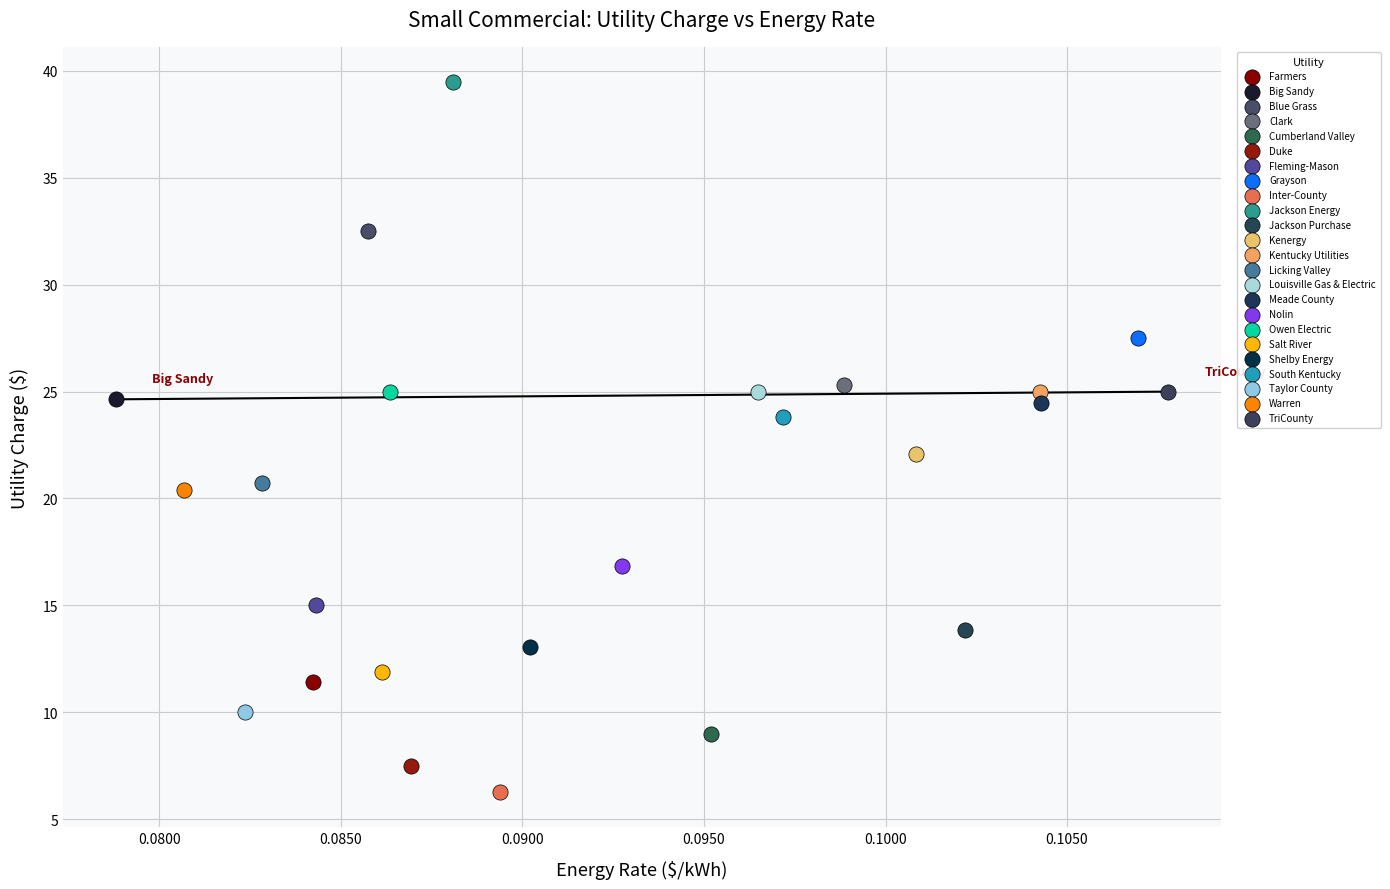

What are all the series names shown in the legend?

Farmers, Big Sandy, Blue Grass, Clark, Cumberland Valley, Duke, Fleming-Mason, Grayson, Inter-County, Jackson Energy, Jackson Purchase, Kenergy, Kentucky Utilities, Licking Valley, Louisville Gas & Electric, Meade County, Nolin, Owen Electric, Salt River, Shelby Energy, South Kentucky, Taylor County, Warren, TriCounty